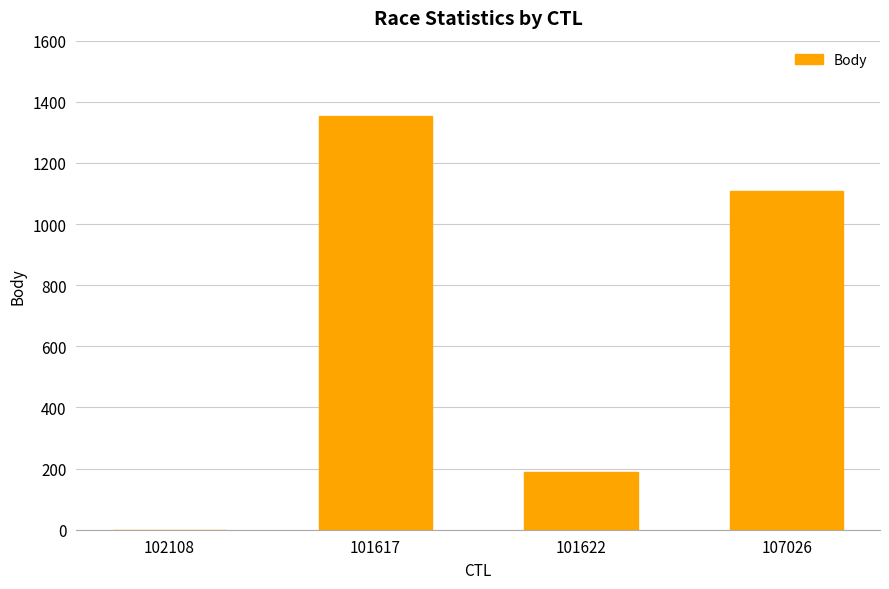

What is the sum of the values at 102108 and 107026?

1108